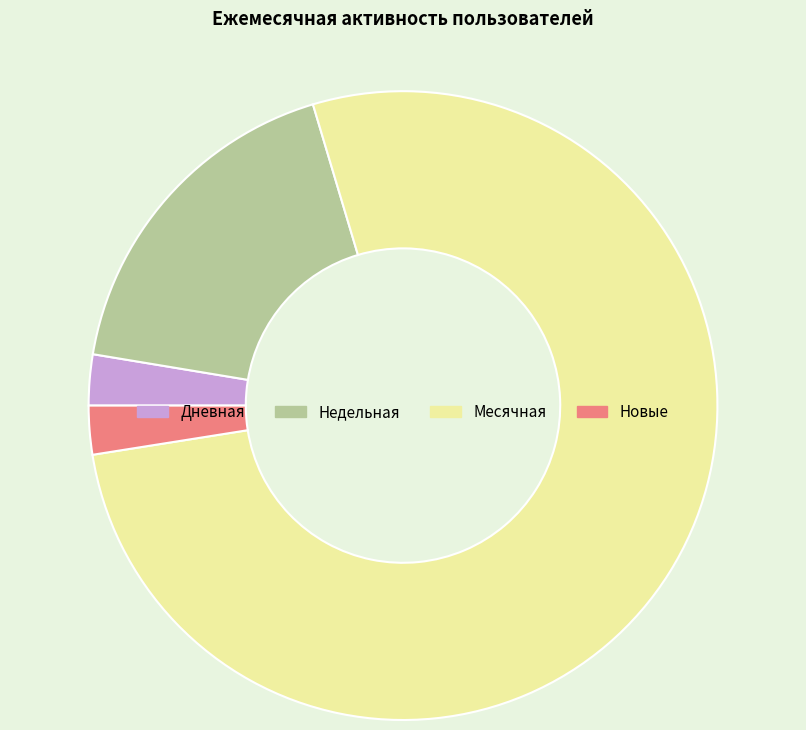

Which slice is the largest?

Месячная